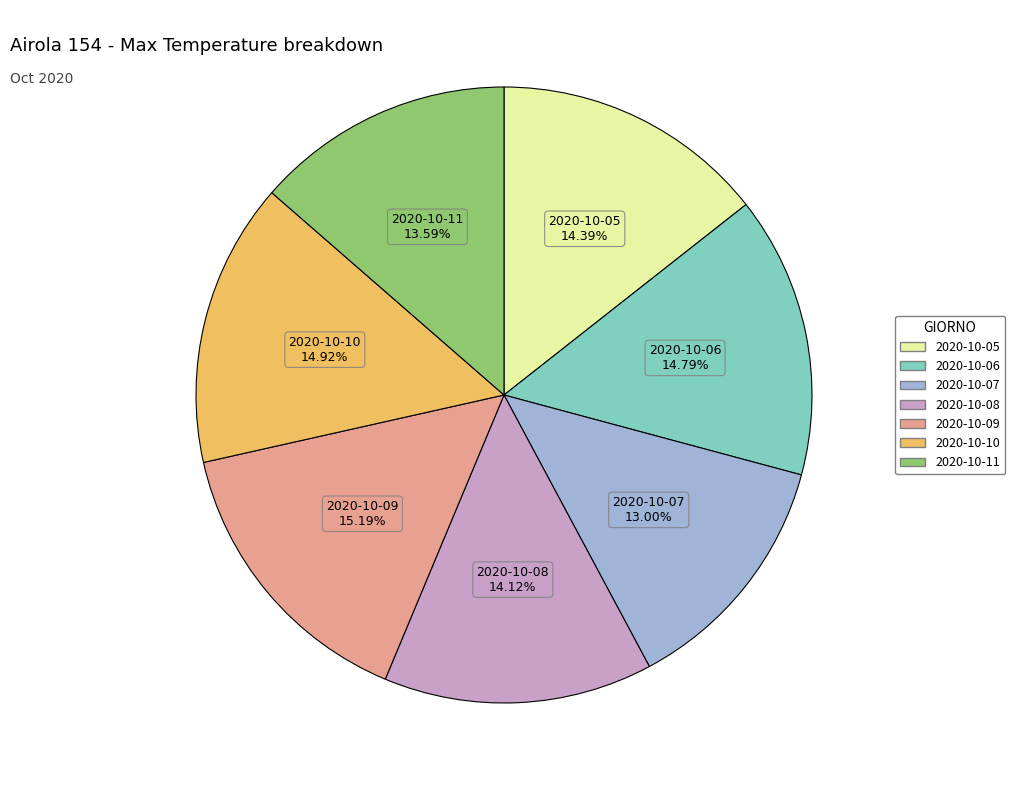

Do 2020-10-08 and 2020-10-06 together represent more than half of the pie?

No